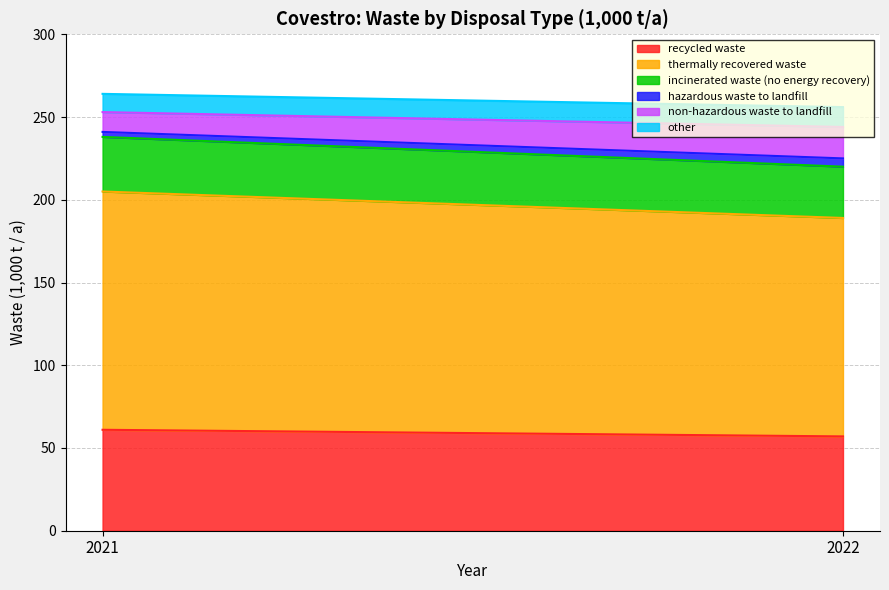

The non-hazardous waste to landfill series shows 12 at 2021. True or false?

True